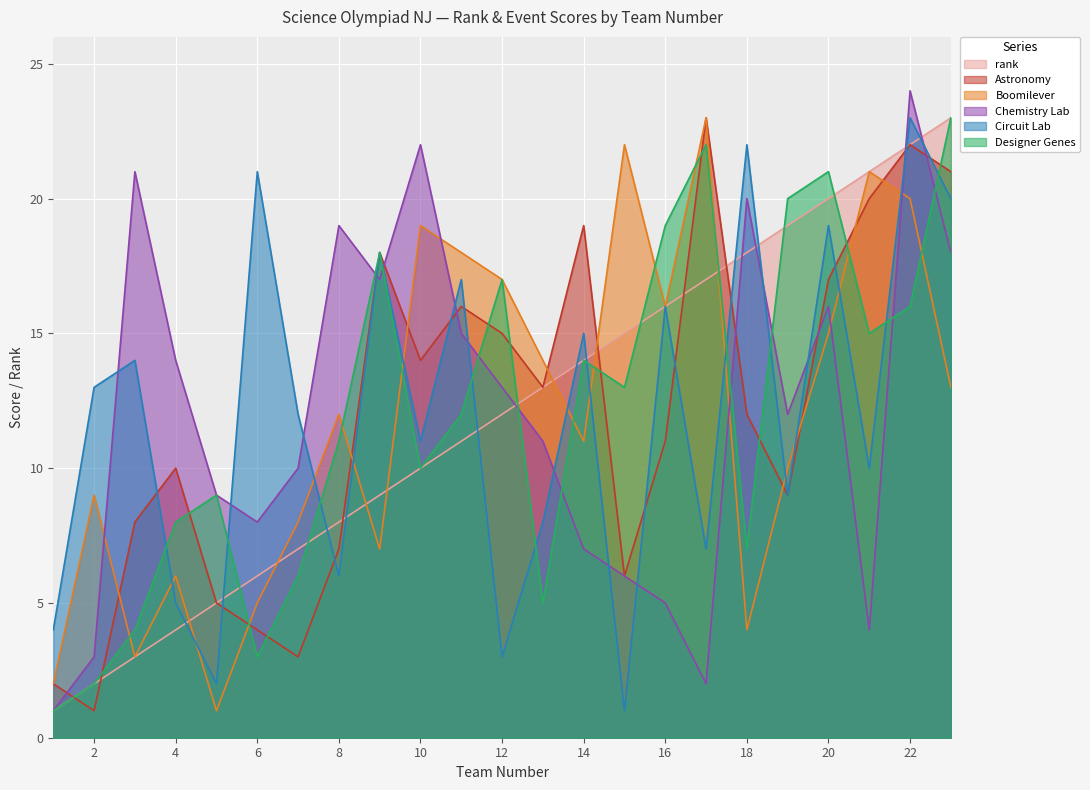

Where is the first local minimum for Boomilever?

3